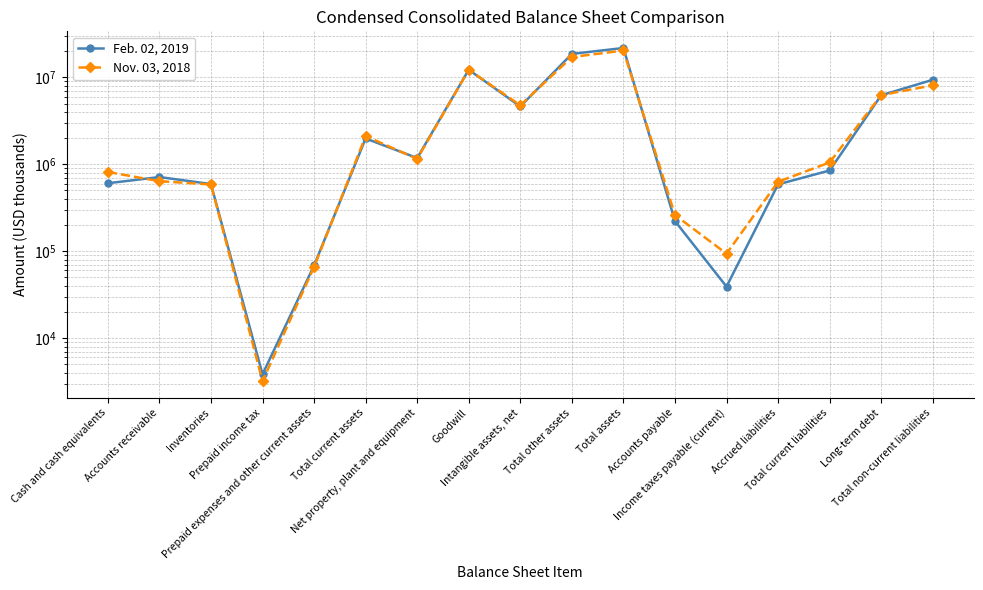

Reading left to right, list all the values displayed in this chart.

Feb. 02, 2019: 605864	713730	593211	3831	68544	1985180	1181735	12253891	4631697	18661363	21828278	222552	39132	588271	849955	6234517	9392886
Nov. 03, 2018: 816591	639717	586760	3196	65862	2112126	1154328	12252604	4778192	17163972	20430426	260919	93722	630107	1051748	6265674	8110505